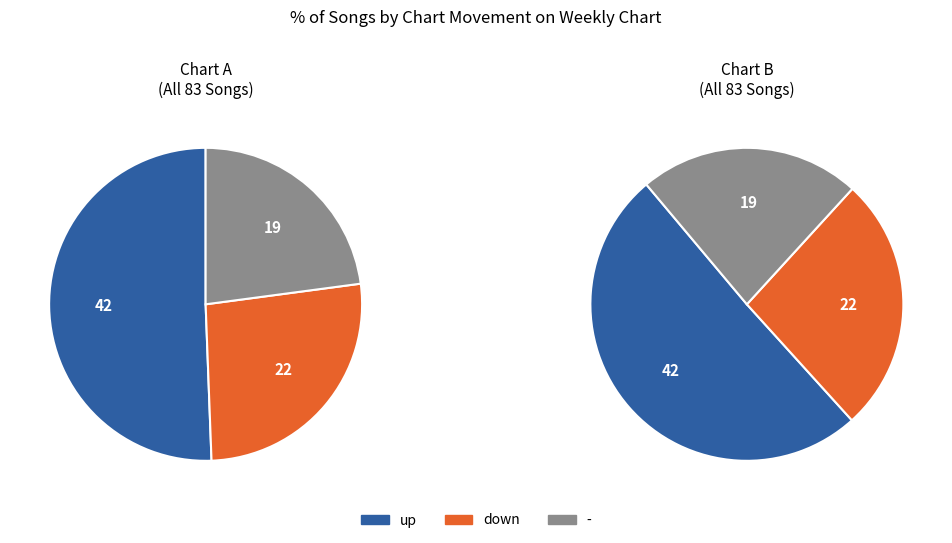

To the nearest percent, what portion does - represent?

23%